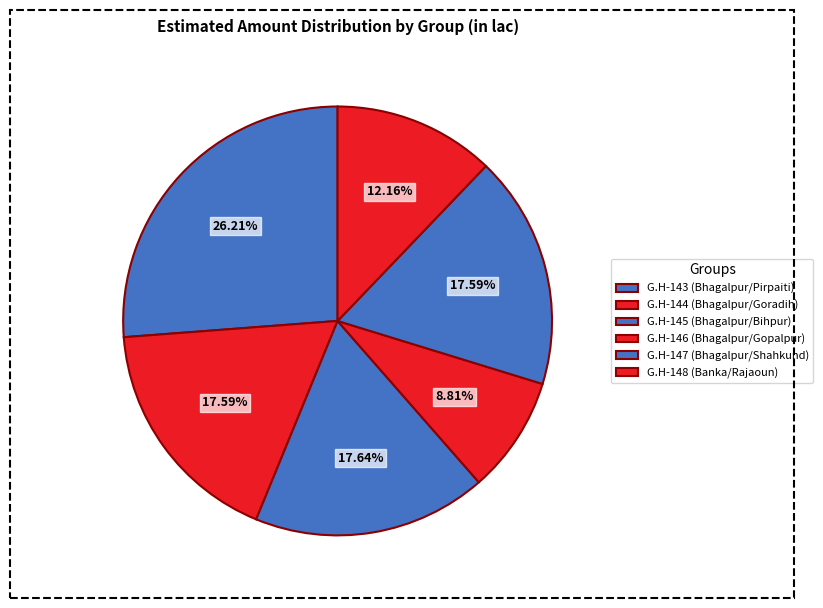

Which category has the biggest portion of the pie?

G.H-143 (Bhagalpur/Pirpaiti)